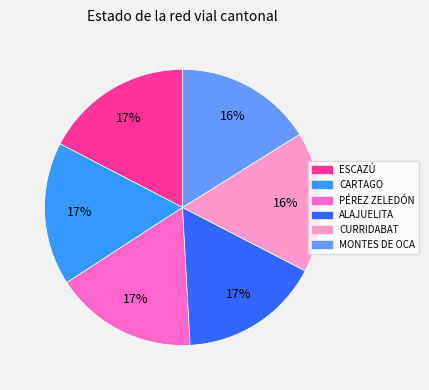

Count the number of slices in the pie.

6